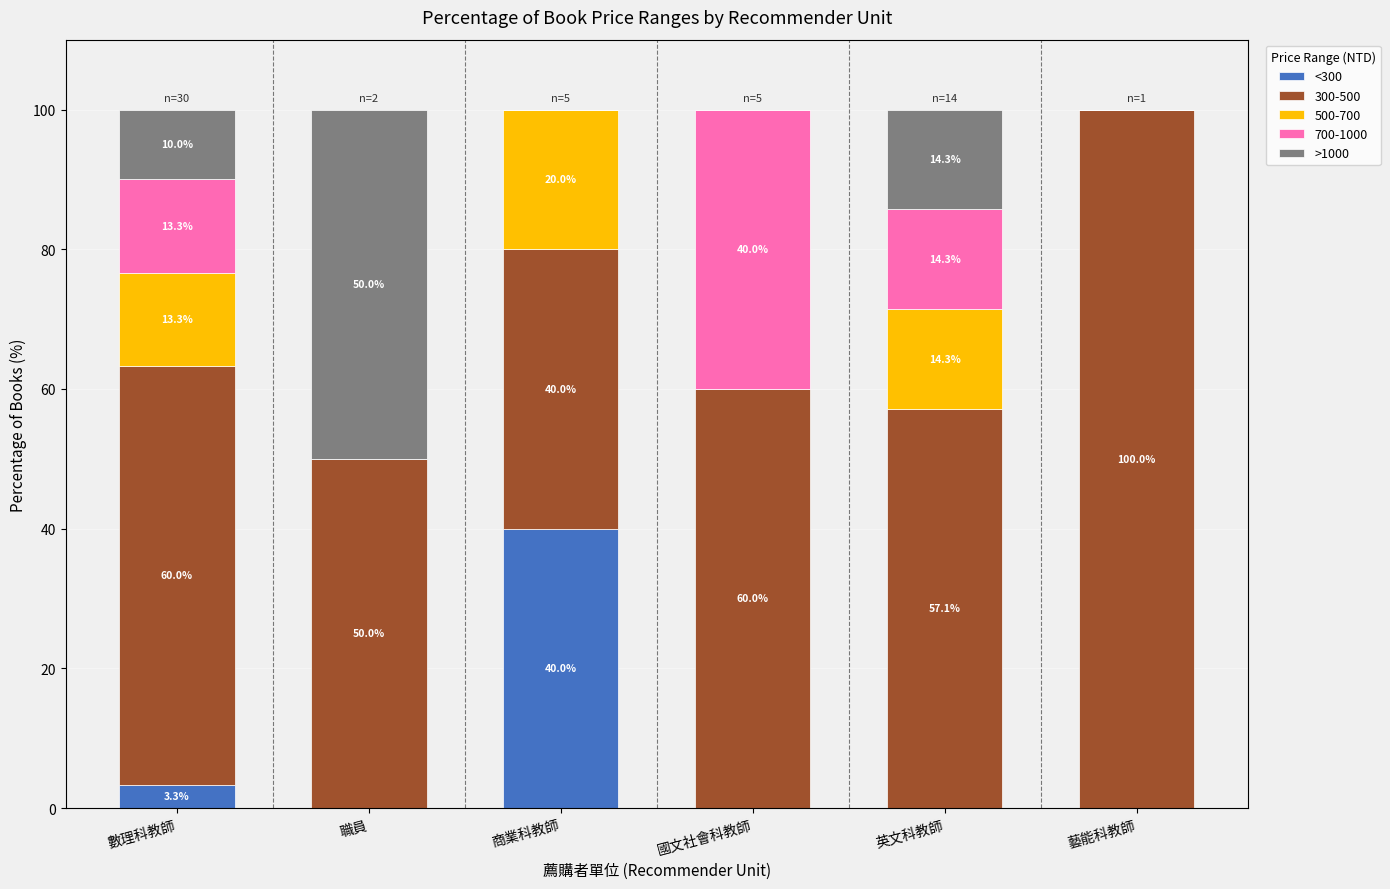

What is the maximum value for <300?

40.0